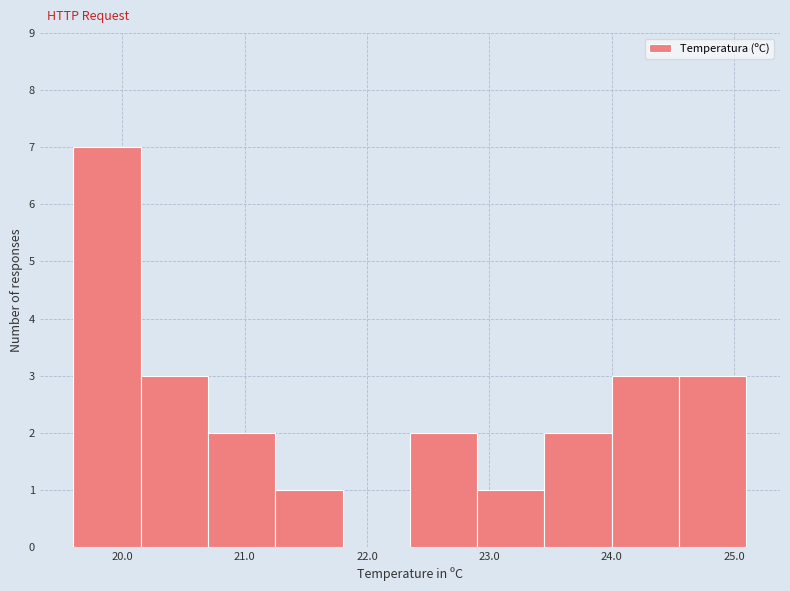

Over which range of the x-axis is the bar tallest?

19.60 to 20.15